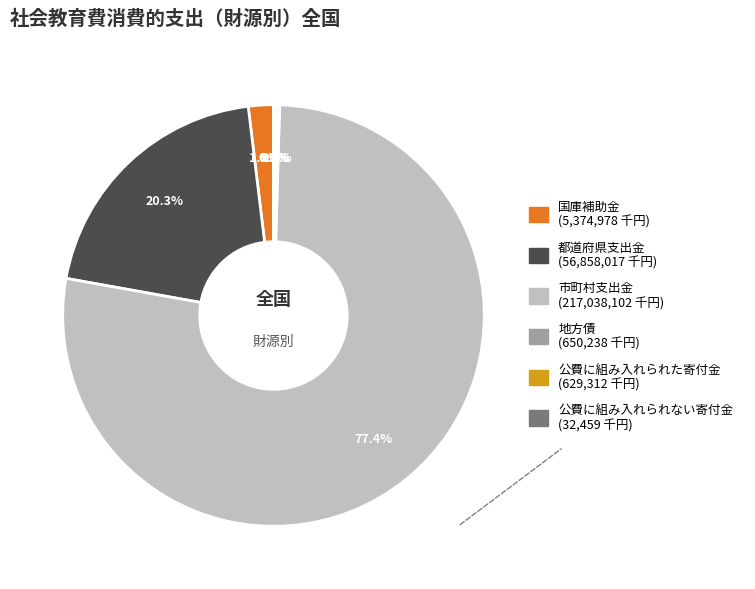

Is there a majority slice in this chart?

Yes